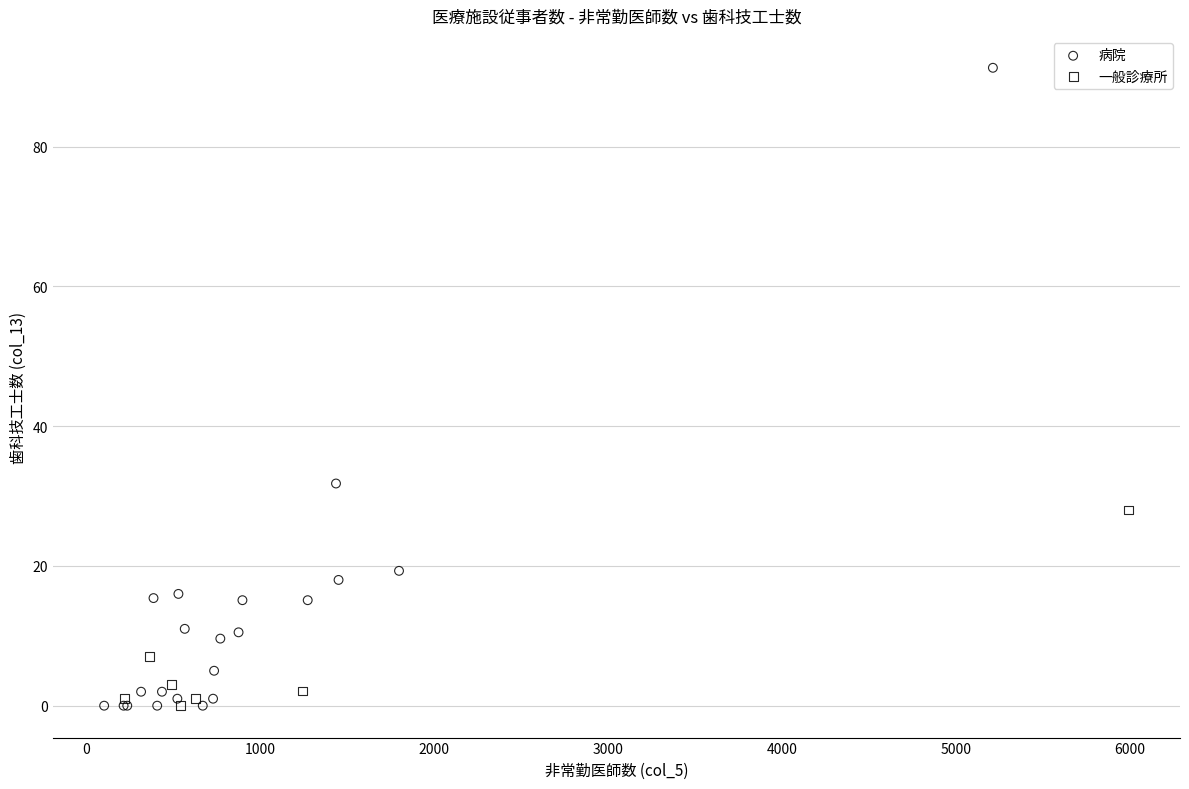

Which series has the largest Y range (max minus min)?

病院